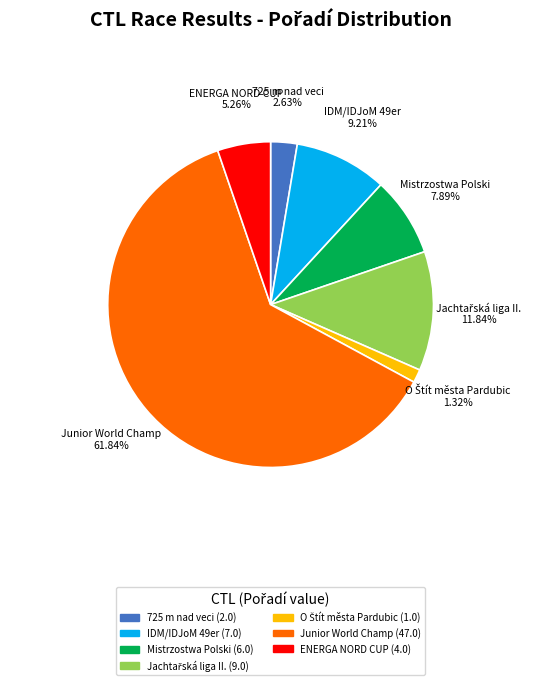

Between Mistrzostwa Polski and Junior World Champ, which is larger?

Junior World Champ